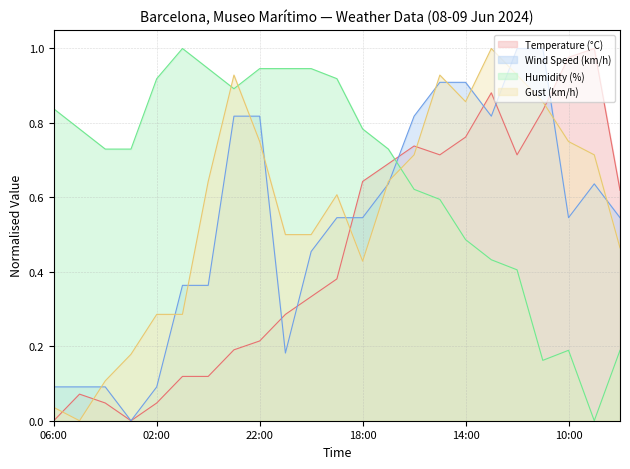

What is the difference between the second highest and second lowest values in the Humidity (%) series?

0.8